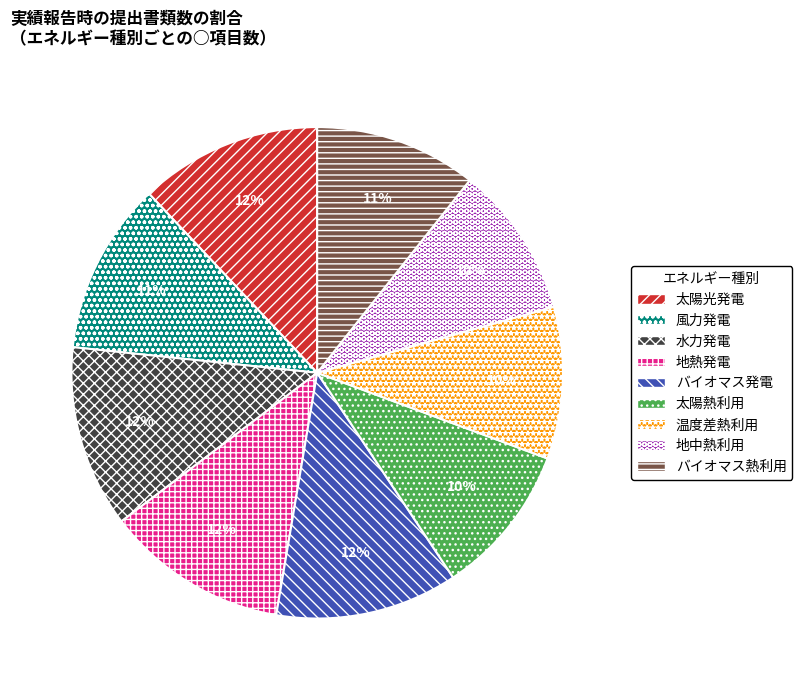

How many slices are in this pie chart?

9